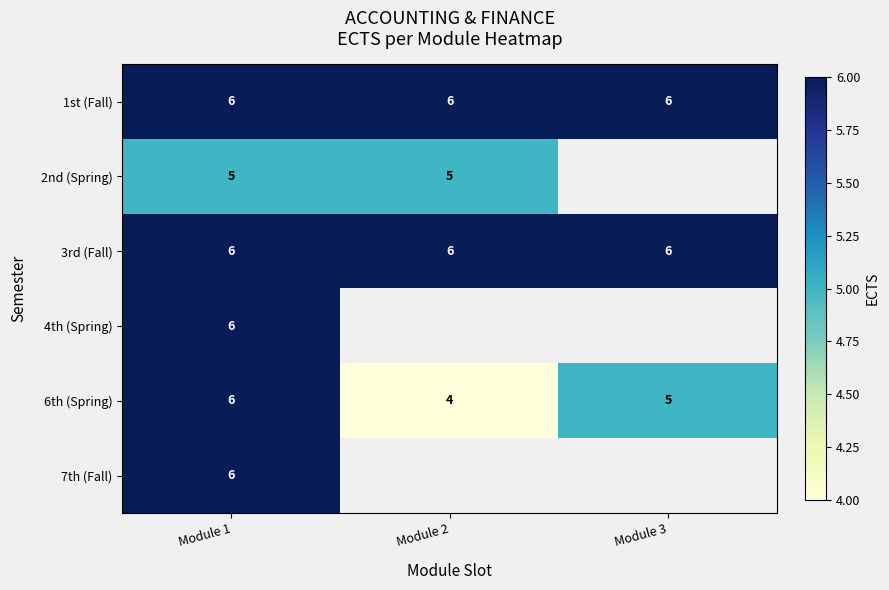

True or false: 1st (Fall) has a value of 3 at Module 2.

False